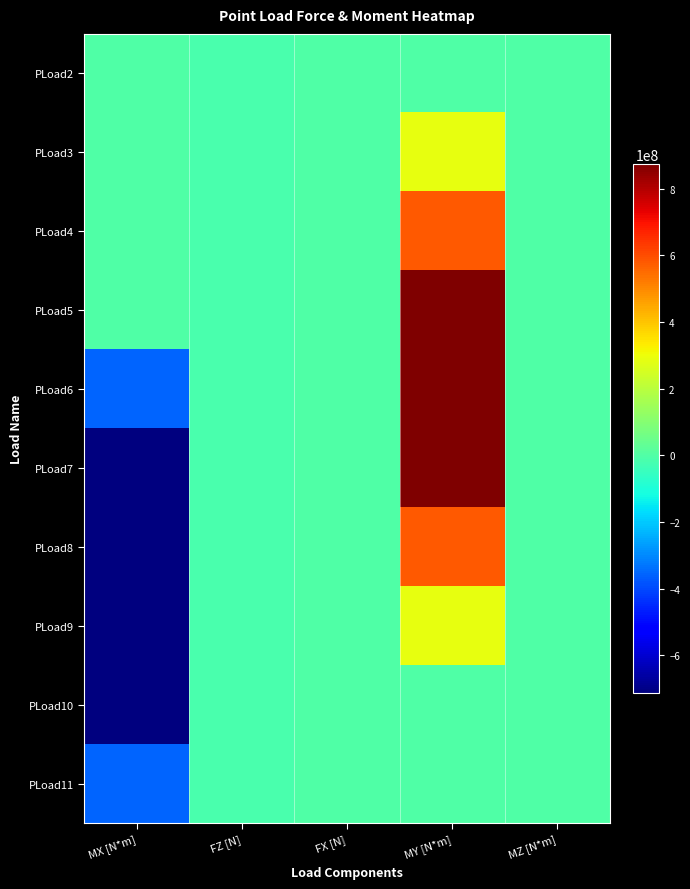

Reading right to left, what are all the values shown in this chart?

PLoad2: MZ [N*m]=0	MY [N*m]=0	FX [N]=0	FZ [N]=-16200000	MX [N*m]=0
PLoad3: MZ [N*m]=0	MY [N*m]=291600000	FX [N]=0	FZ [N]=-16200000	MX [N*m]=0
PLoad4: MZ [N*m]=0	MY [N*m]=583200000	FX [N]=0	FZ [N]=-16200000	MX [N*m]=0
PLoad5: MZ [N*m]=0	MY [N*m]=874800000	FX [N]=0	FZ [N]=-16200000	MX [N*m]=0
PLoad6: MZ [N*m]=0	MY [N*m]=874800000	FX [N]=0	FZ [N]=-16200000	MX [N*m]=-356400000
PLoad7: MZ [N*m]=0	MY [N*m]=874800000	FX [N]=0	FZ [N]=-16200000	MX [N*m]=-712800000
PLoad8: MZ [N*m]=0	MY [N*m]=583200000	FX [N]=0	FZ [N]=-16200000	MX [N*m]=-712800000
PLoad9: MZ [N*m]=0	MY [N*m]=291600000	FX [N]=0	FZ [N]=-16200000	MX [N*m]=-712800000
PLoad10: MZ [N*m]=0	MY [N*m]=0	FX [N]=0	FZ [N]=-16200000	MX [N*m]=-712800000
PLoad11: MZ [N*m]=0	MY [N*m]=0	FX [N]=0	FZ [N]=-16200000	MX [N*m]=-356400000